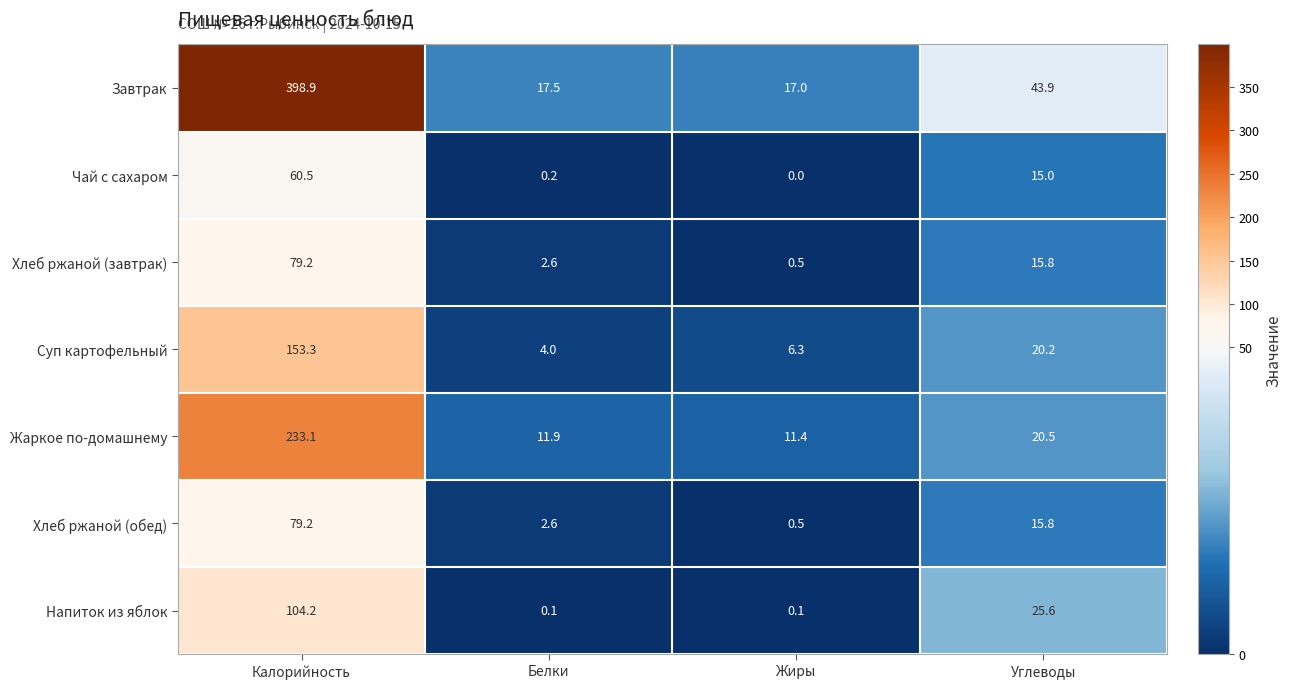

What value does the Напиток из яблок series have at Углеводы?

25.6